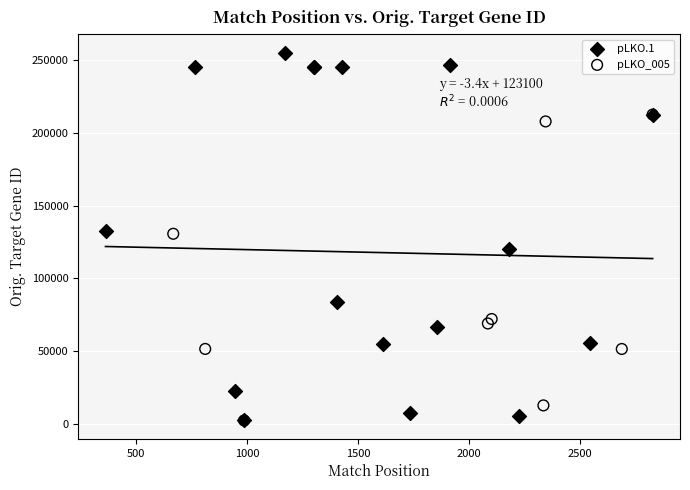

Which series has the largest Y range (max minus min)?

pLKO.1